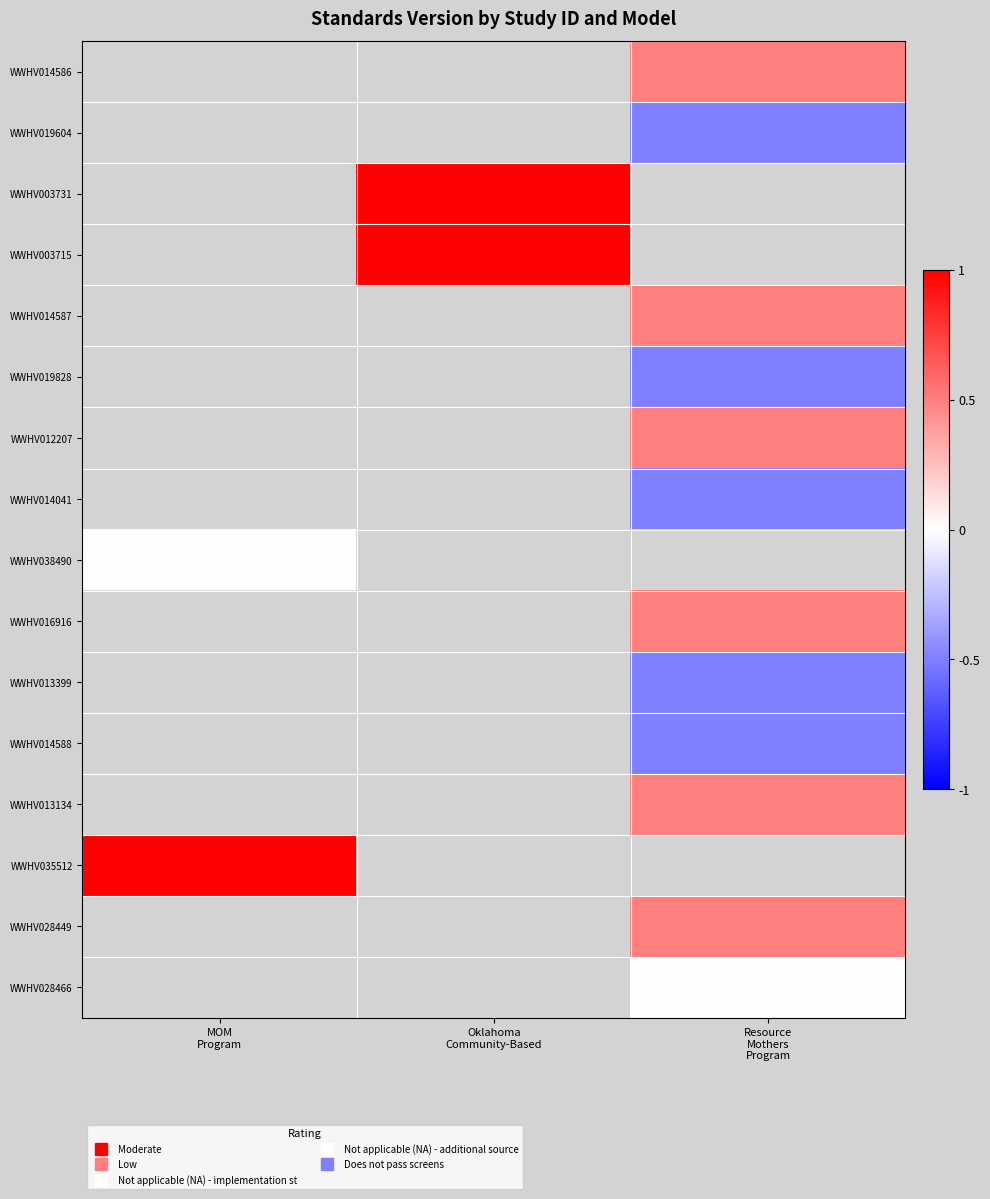

List the labels in order of WWHV019604 value, largest first.

MOM Program, Oklahoma Community-Based, Resource Mothers Program